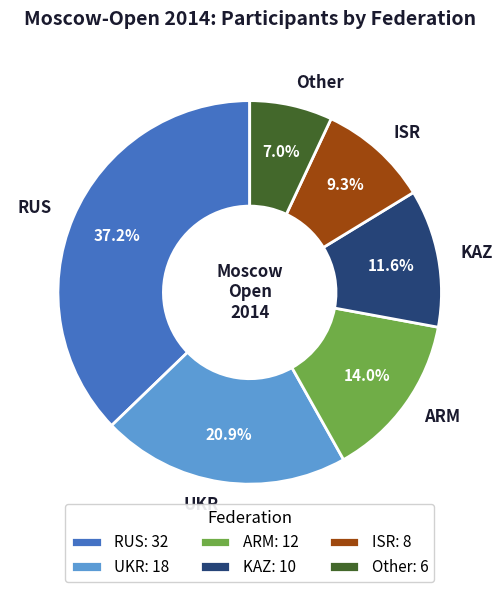

Which slice is the largest?

RUS